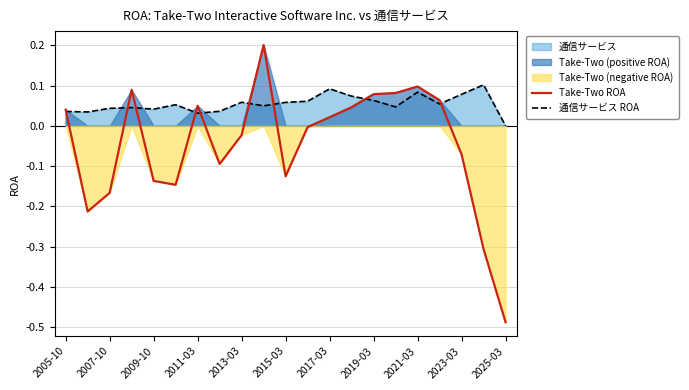

Which category has the lowest value in the 通信サービス ROA series?

2025-03